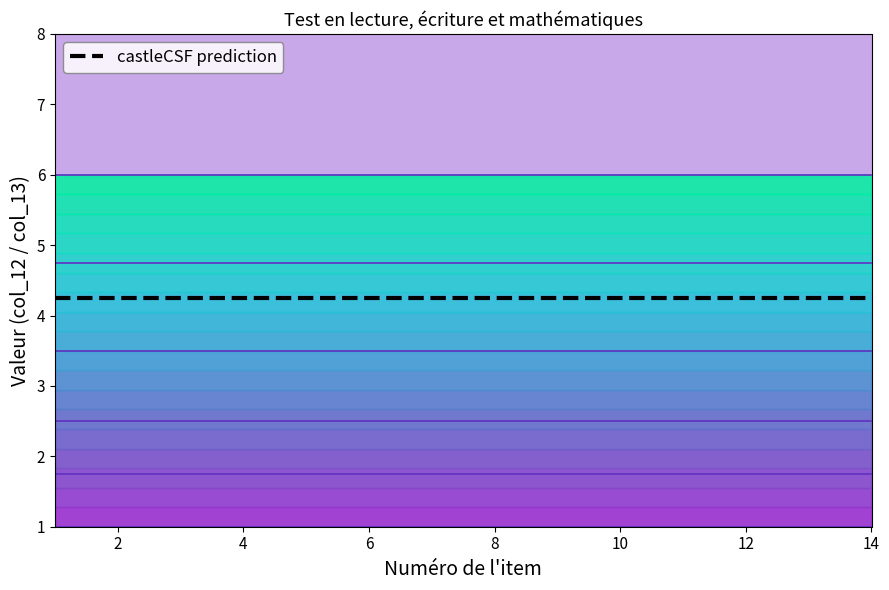

Between 13 and 0, which is larger?

13